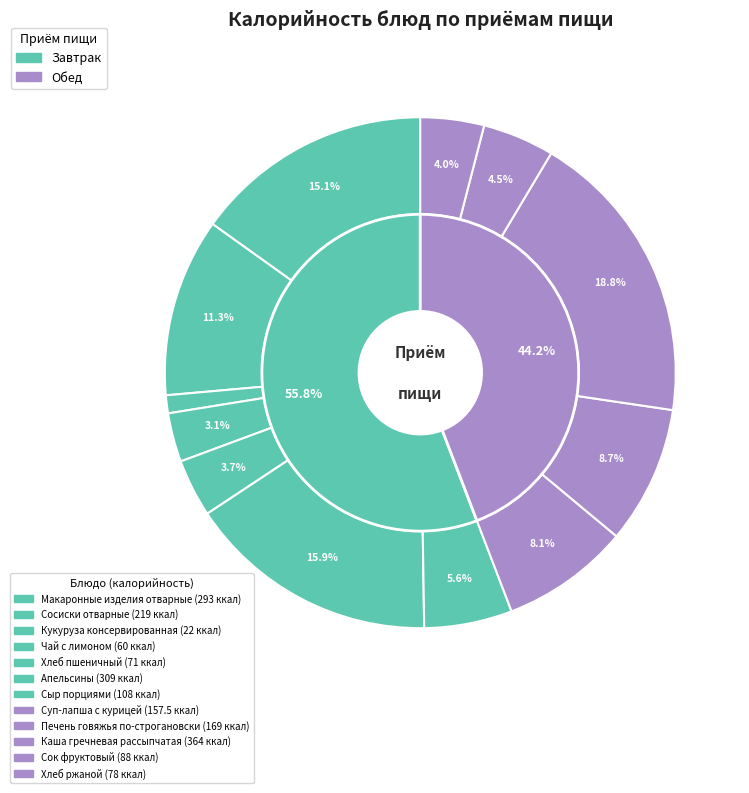

Is it true that Чай с лимоном is 3% of the pie?

True